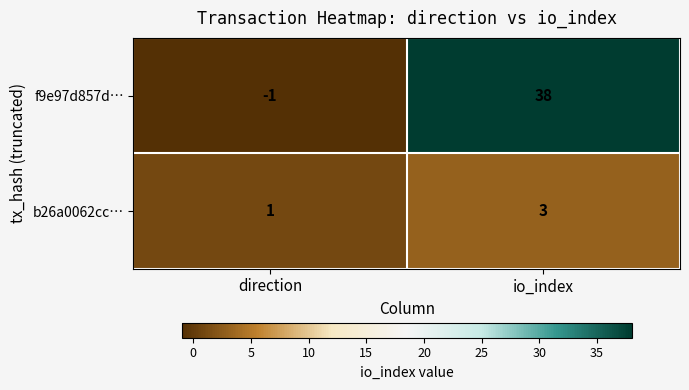

Rank the series by their average value, from highest to lowest.

f9e97d857d…, b26a0062cc…